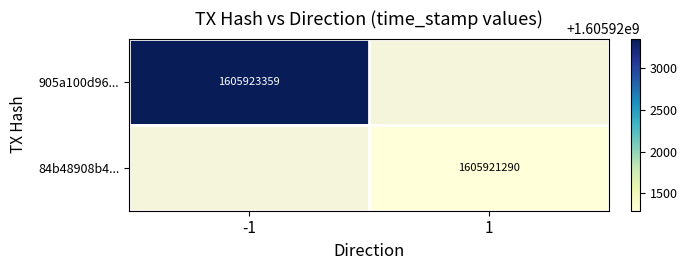

True or false: 84b48908b4... has a value of 2680794390 at 1.

False